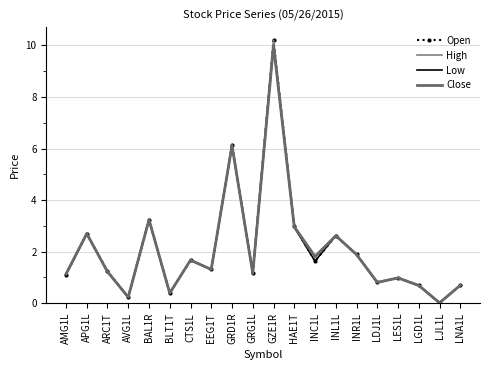

At which label does Open reach its minimum?

LJL1L